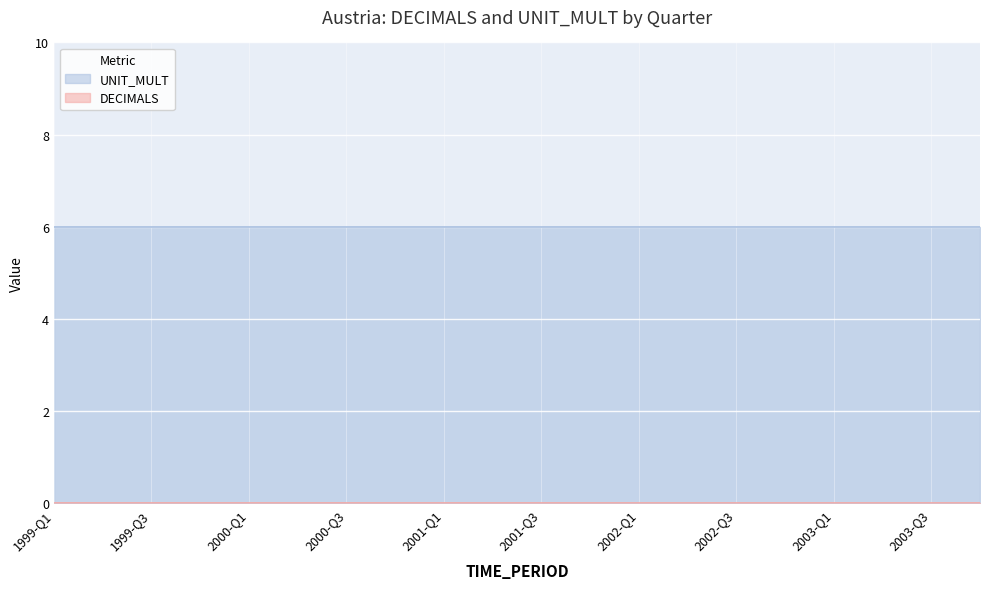

Which has a higher value, 1999 or 2000?

1999